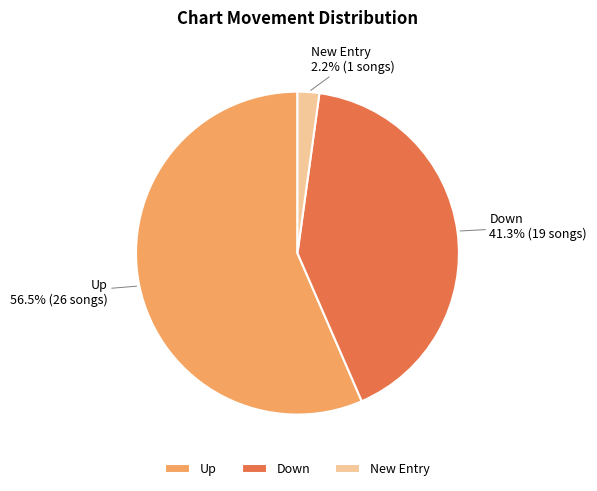

How many slices are in this pie chart?

3